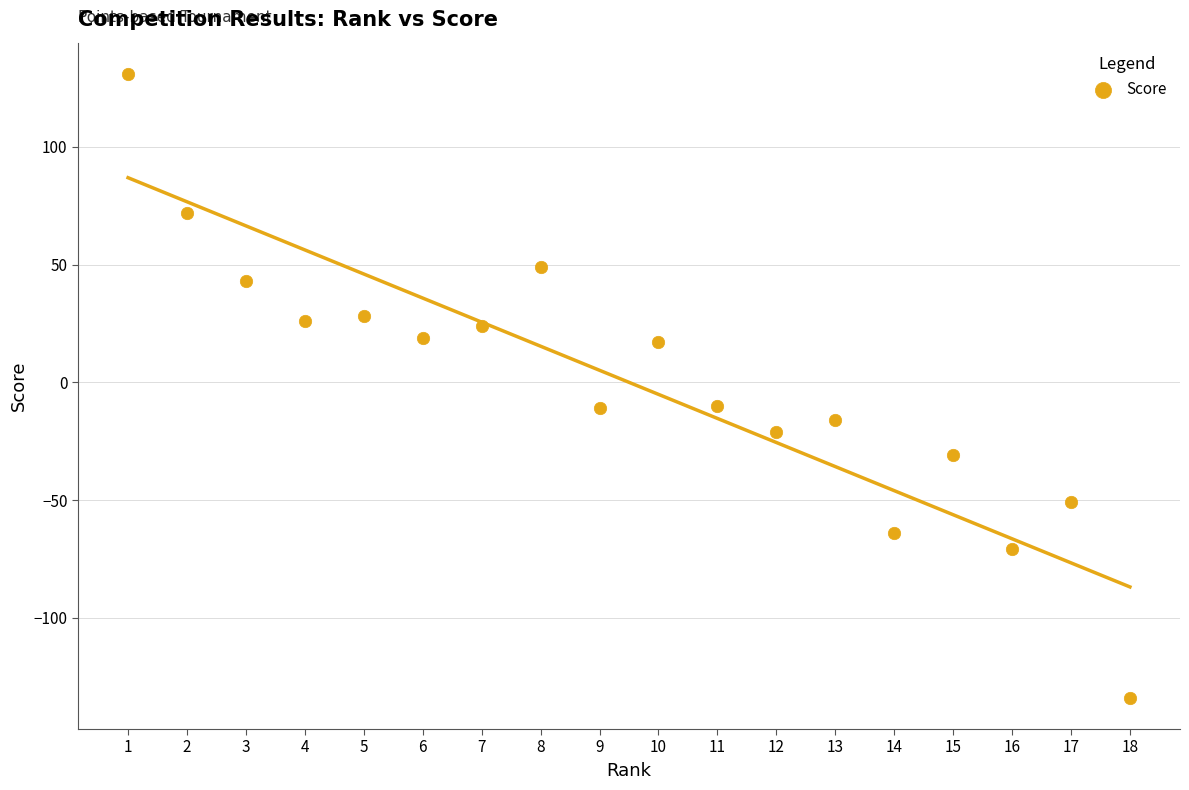

What is the range of Y values (max minus min)?

265